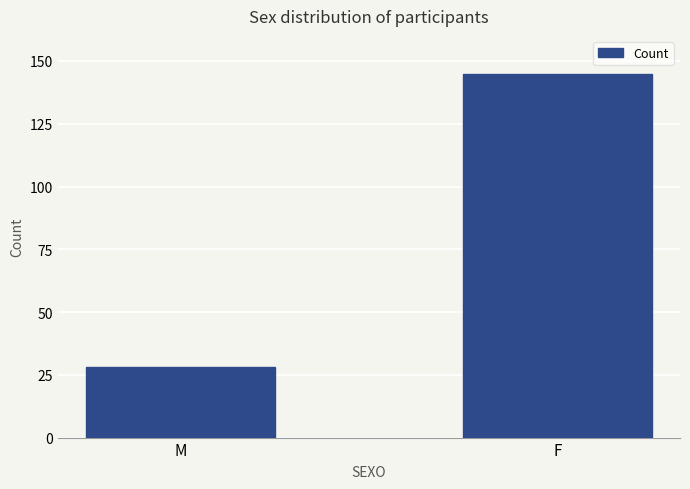

At which category does the chart reach its peak across all series?

F